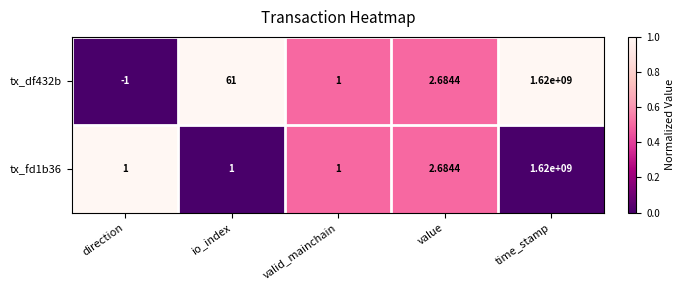

At io_index, list the series in order from largest to smallest.

tx_df432b, tx_fd1b36